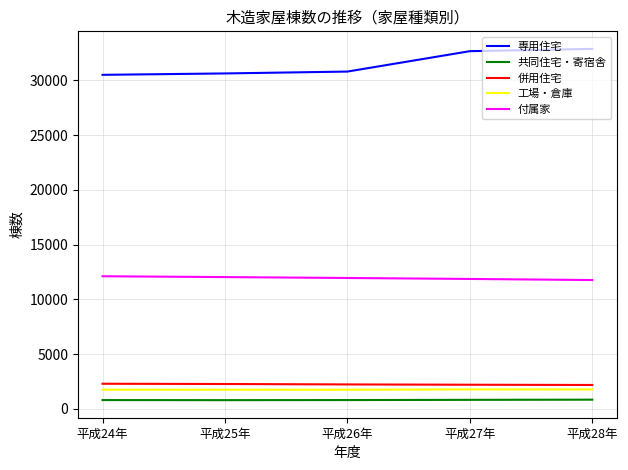

What is the maximum value for 併用住宅?

2303